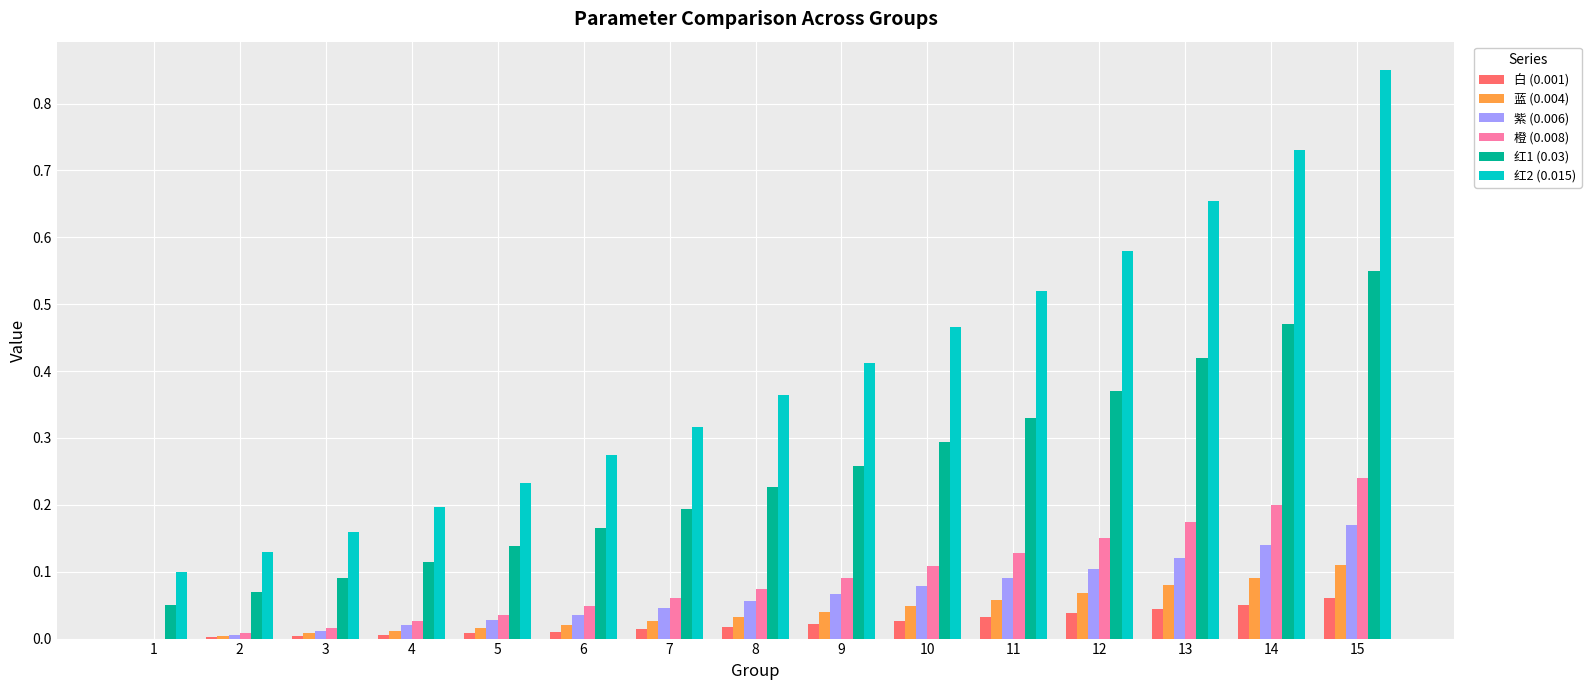

Are the bars grouped side by side (vs. stacked)?

Yes